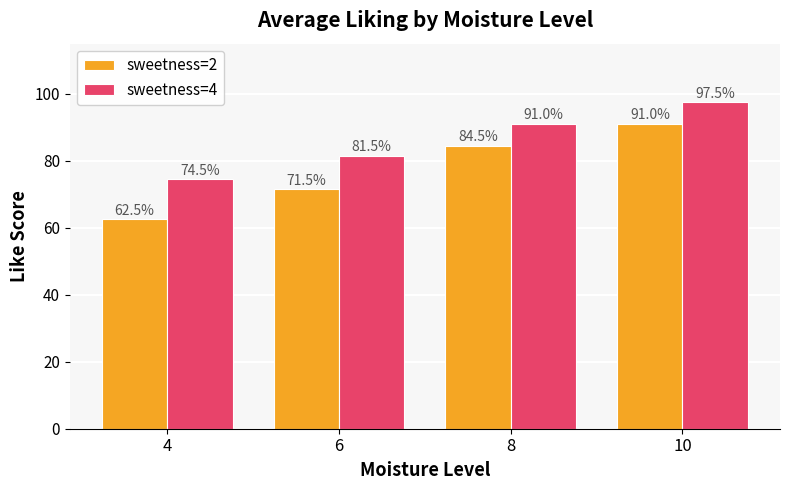

Does the chart contain any negative values?

No